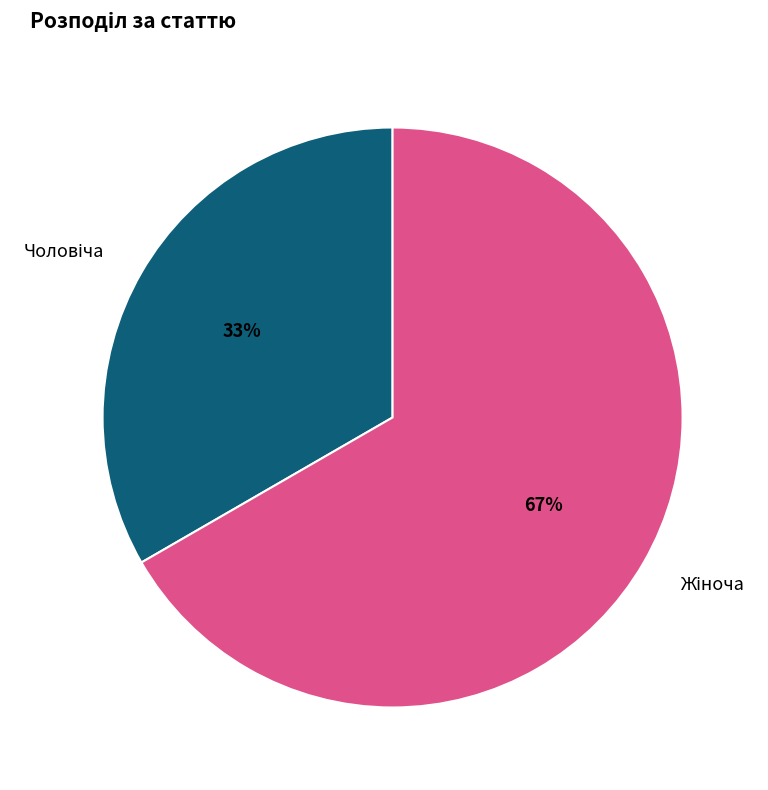

To the nearest percent, what is the average slice percentage?

50%